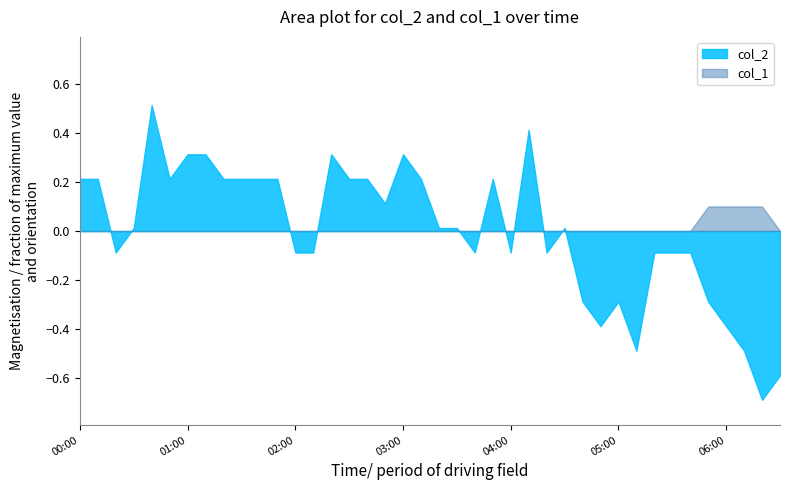

Rank the series by their maximum value, from lowest to highest.

col_1, col_2